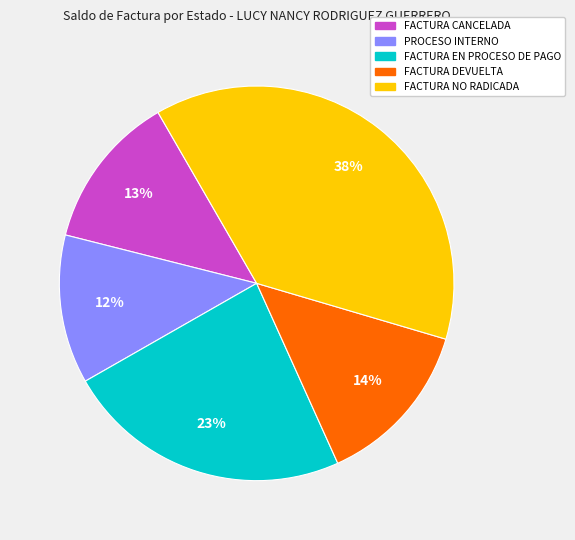

To the nearest percent, what is the difference between the largest and smallest slice percentages?

26%